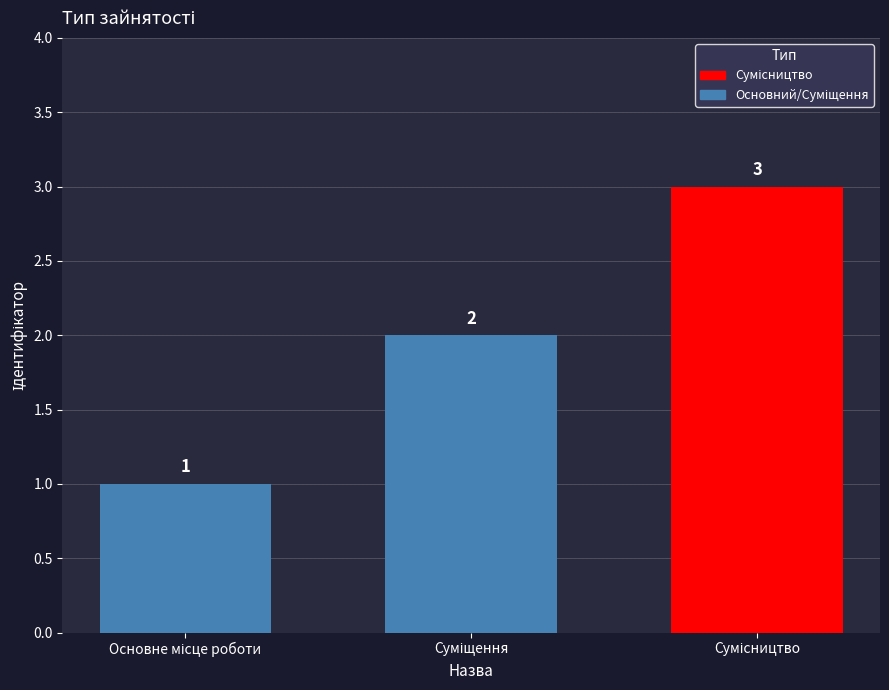

What is the average value?

2